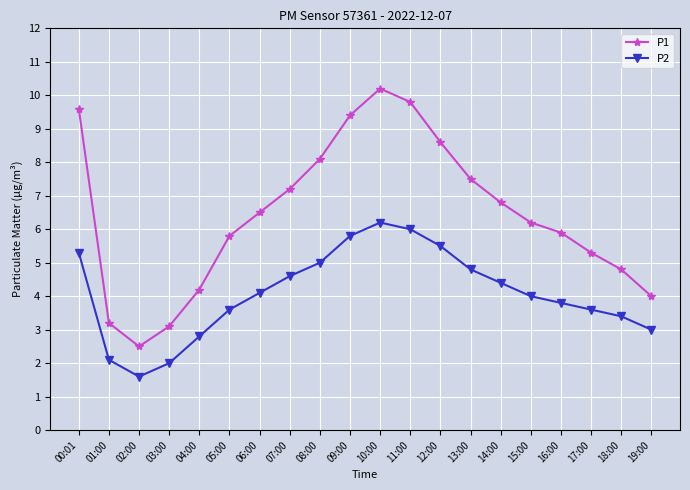

Is it true that P1 equals 2.4 at 10:00?

False